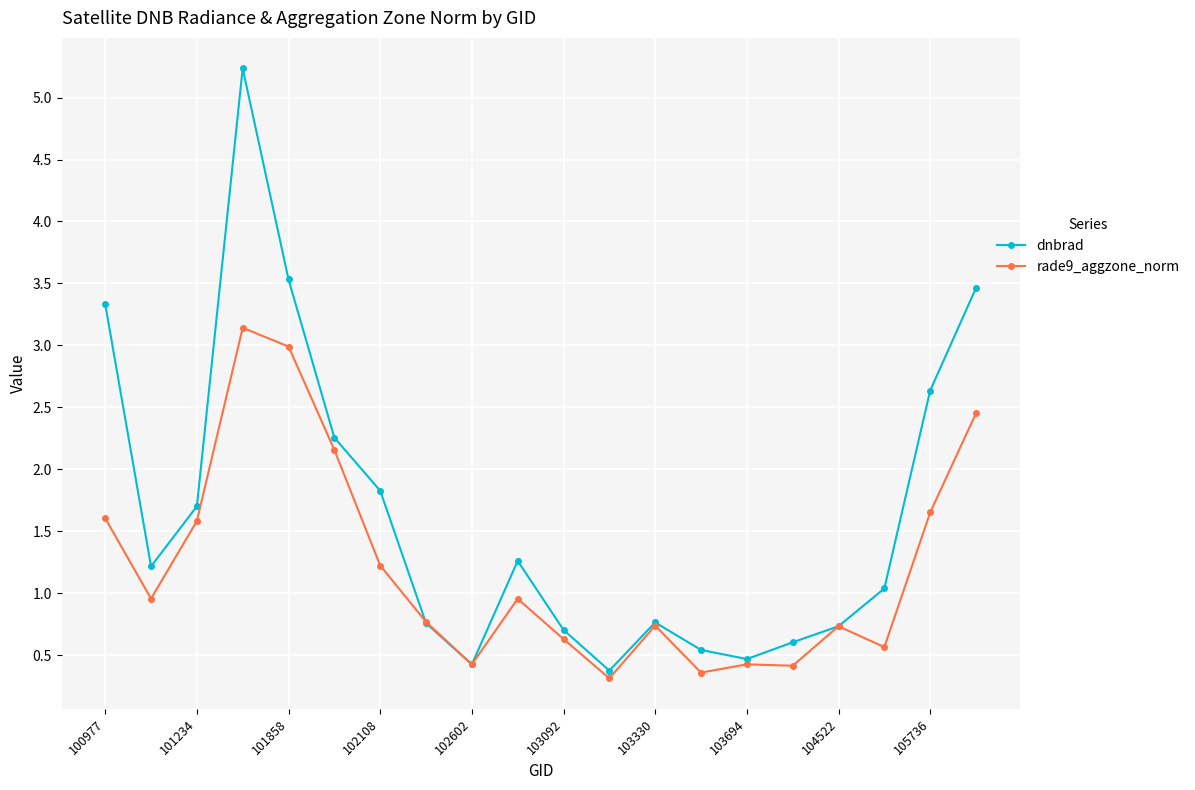

Does the chart have visible grid lines?

Yes